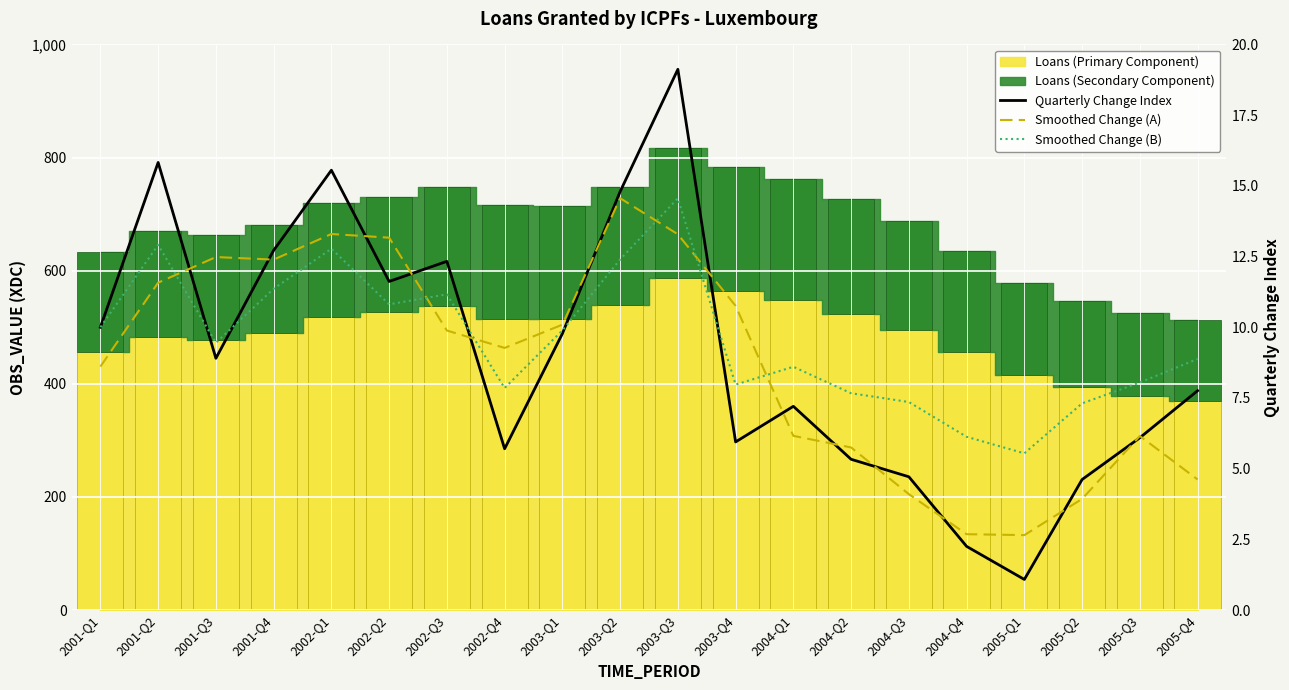

Does the chart contain stacked bars?

No